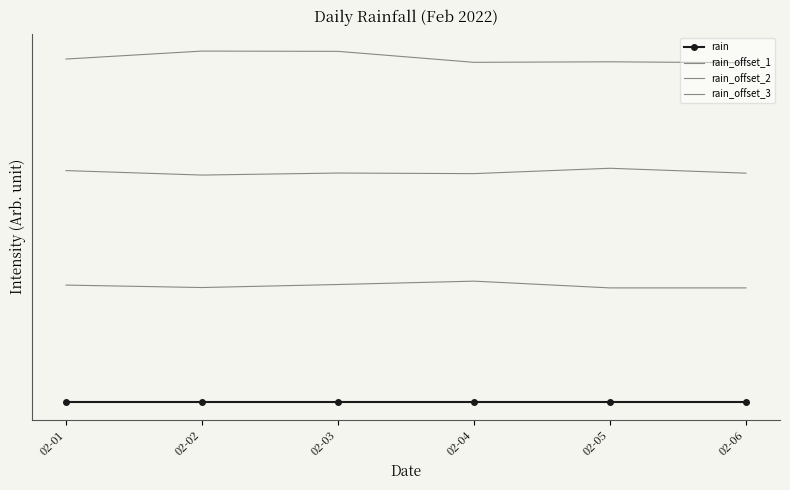

True or false: rain_offset_1 and rain_offset_2 intersect in this chart.

False